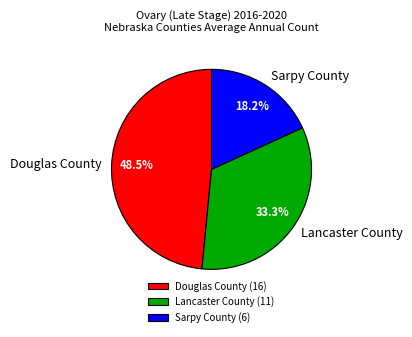

Rank the categories by value from lowest to highest.

Sarpy County, Lancaster County, Douglas County